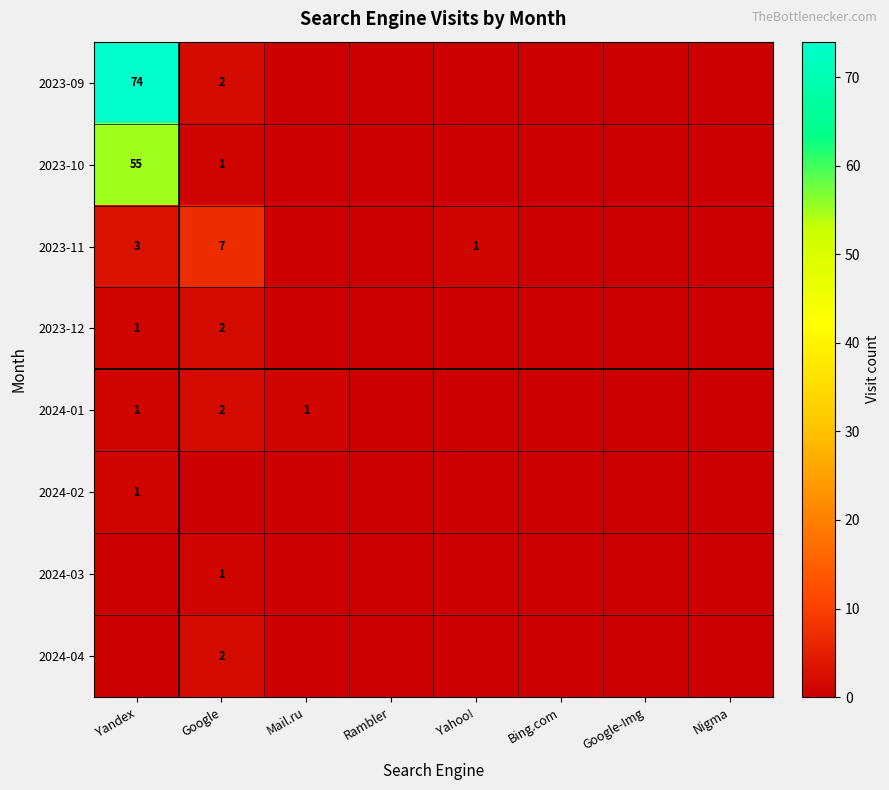

The value of 2023-11 at Yandex is 3. True or false?

True